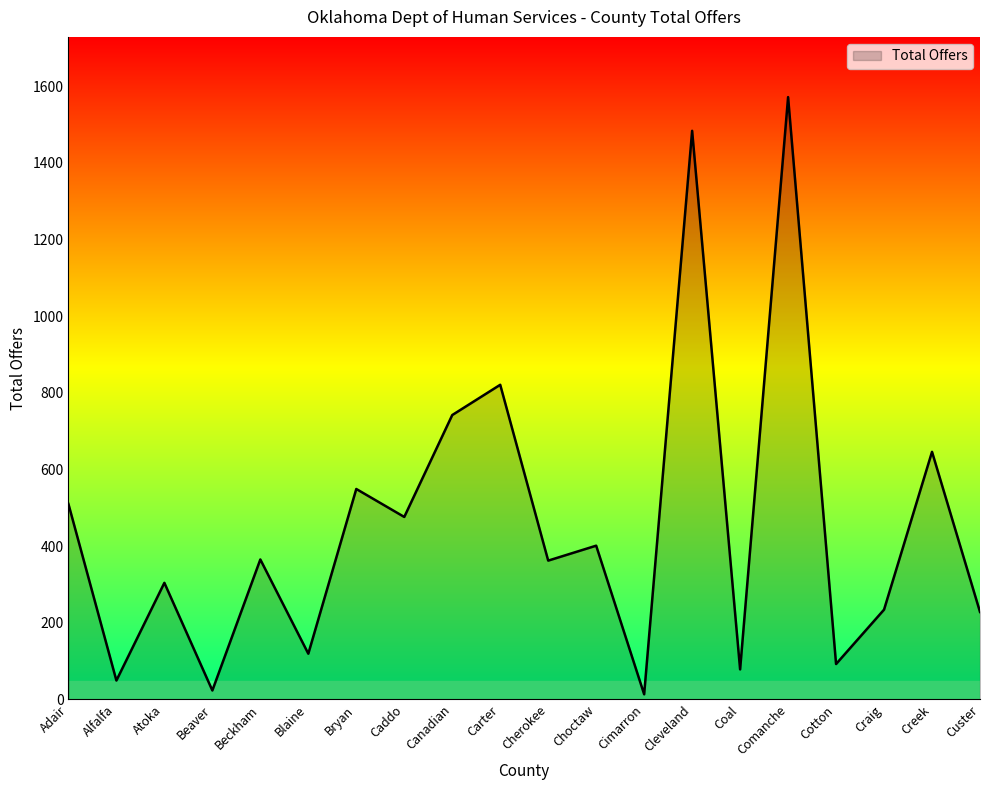

Between Cotton and Cherokee, which is larger?

Cherokee